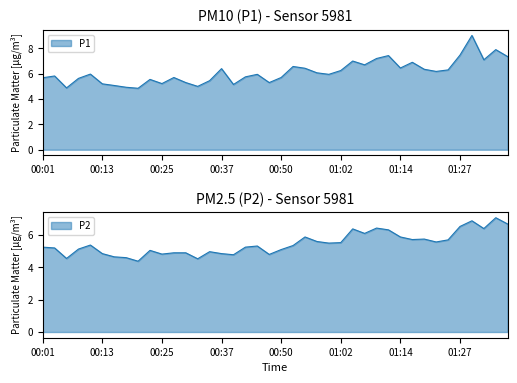

What is the spread (max minus min) of values at 01:29?

2.1